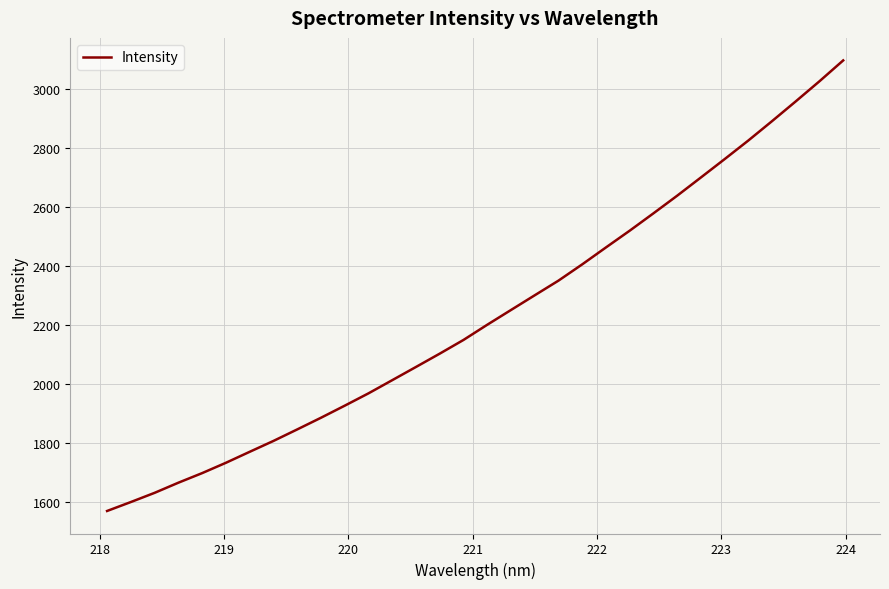

What is the minimum value shown in the chart?

1570.8